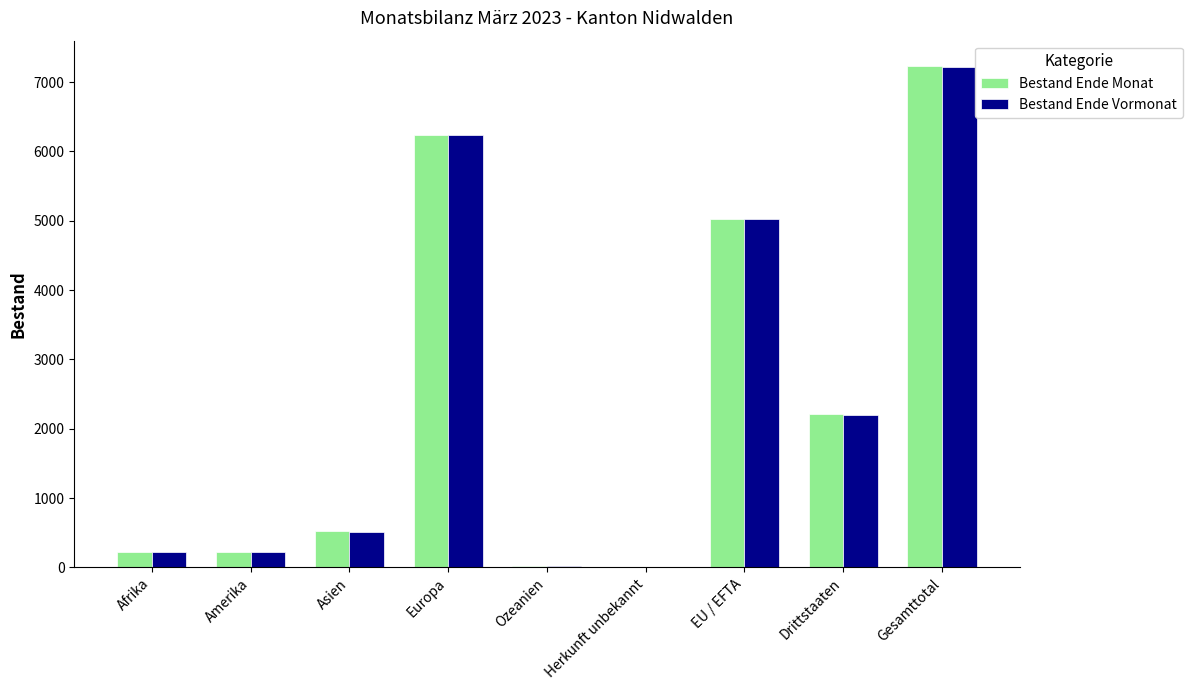

What is the total value across all series at Asien?

1036